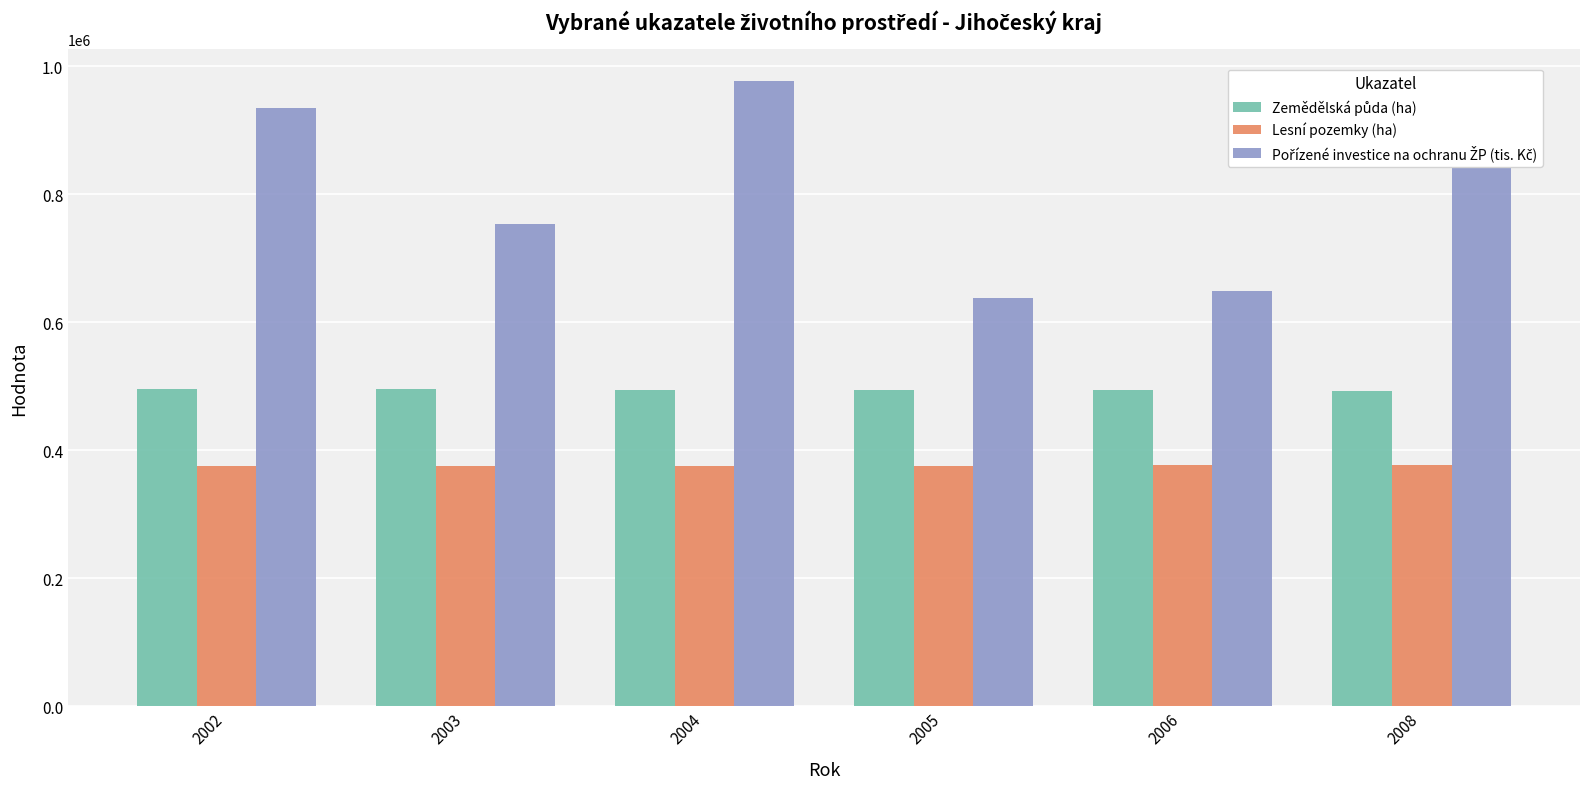

What is the smallest value displayed?

375077